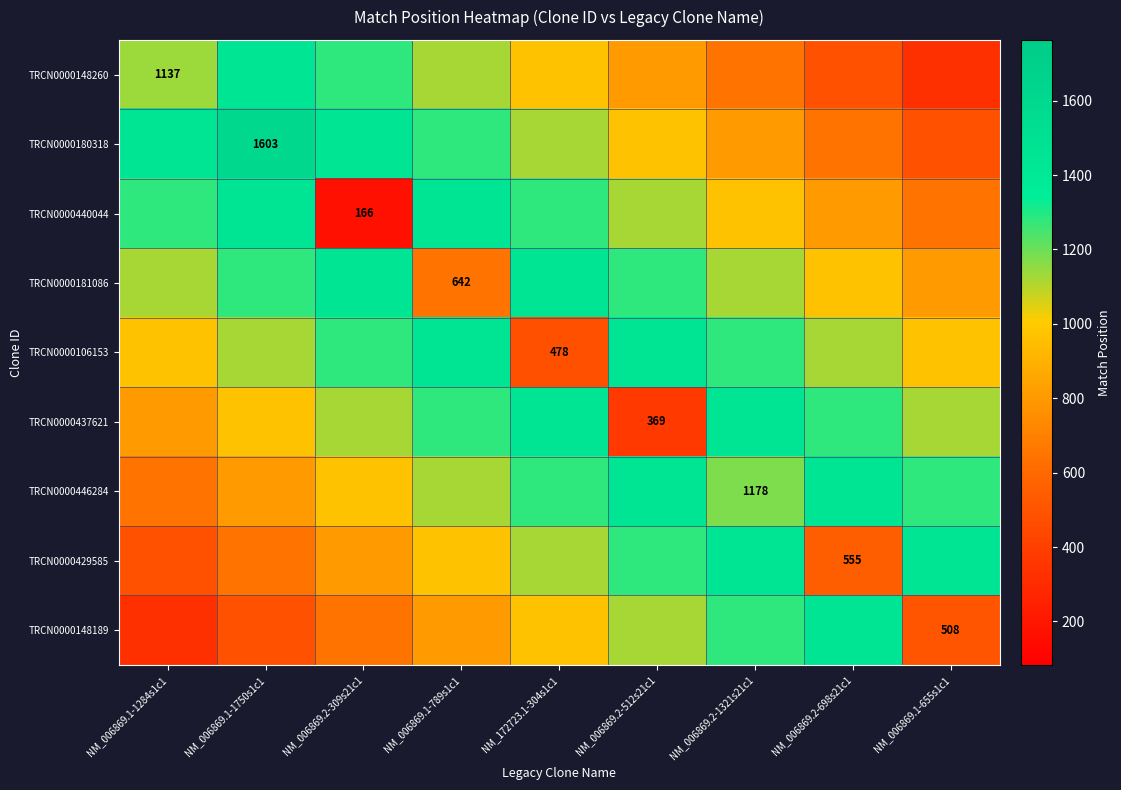

At which label does TRCN0000446284 first exceed 1178?

NM_172723.1-304s1c1